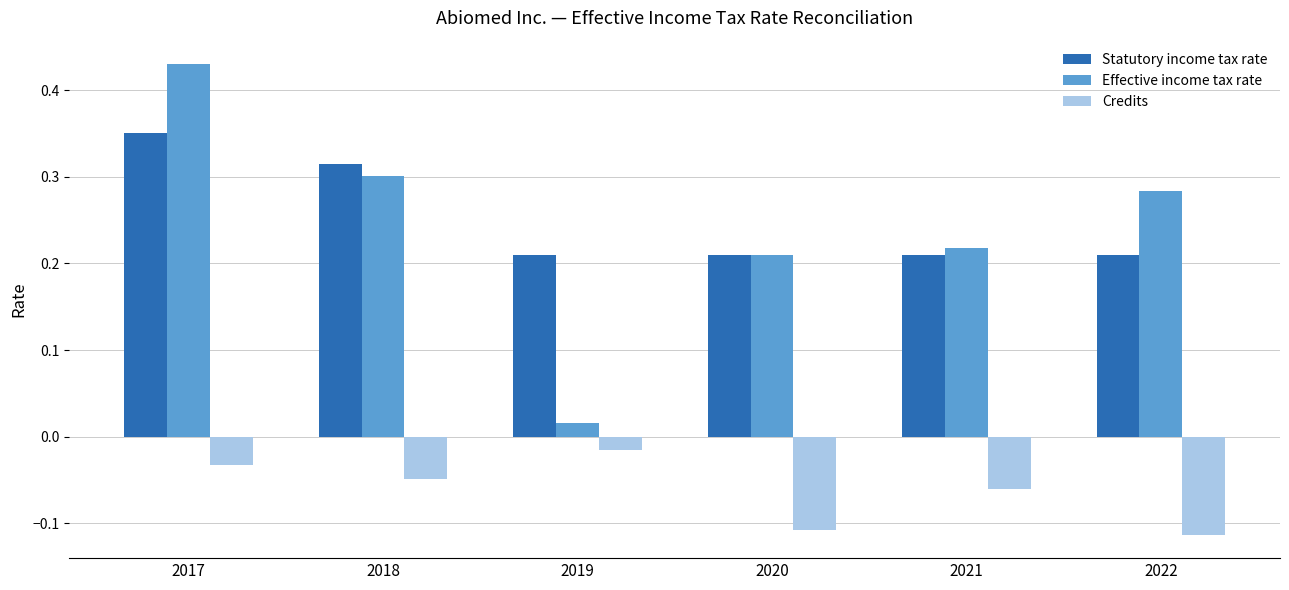

At how many categories does at least one series exceed 0?

6